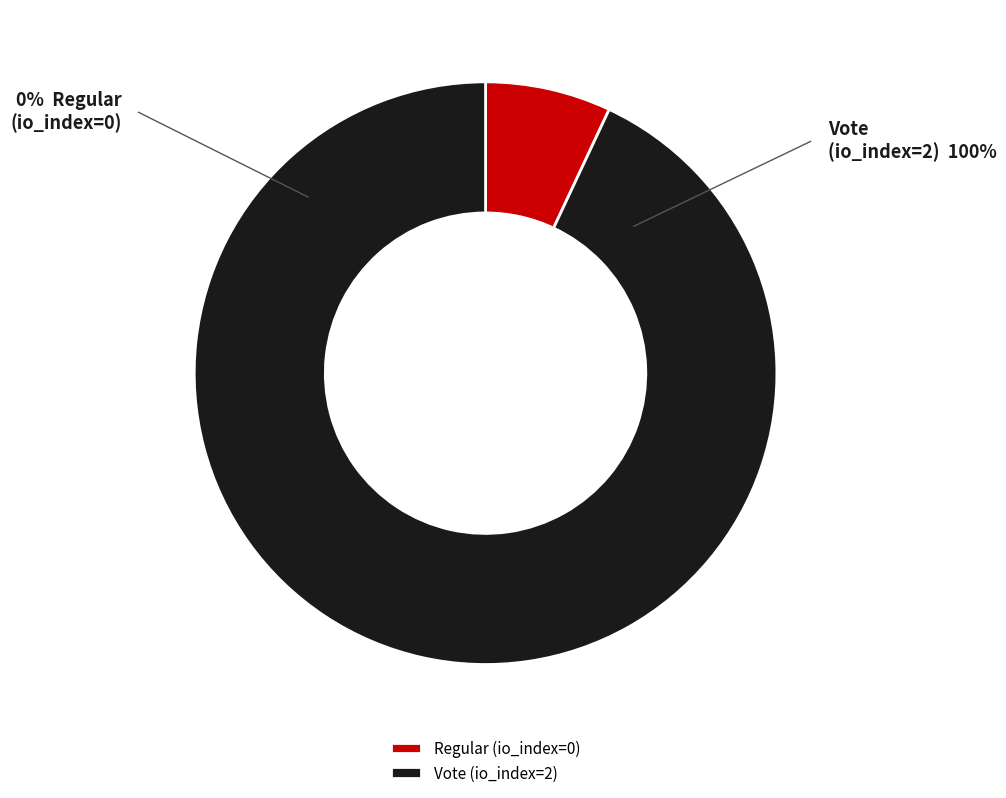

How many segments does this pie chart have?

2